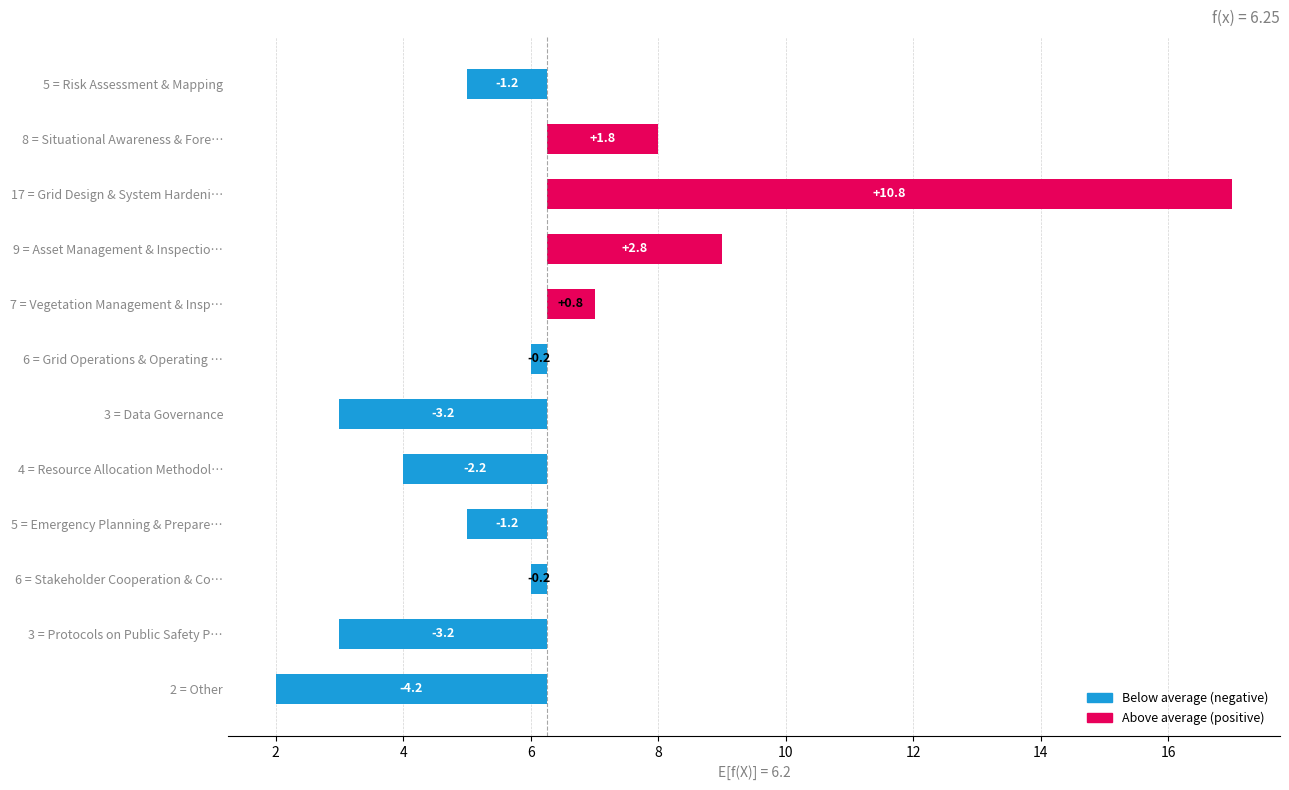

Are the bars horizontal?

Yes